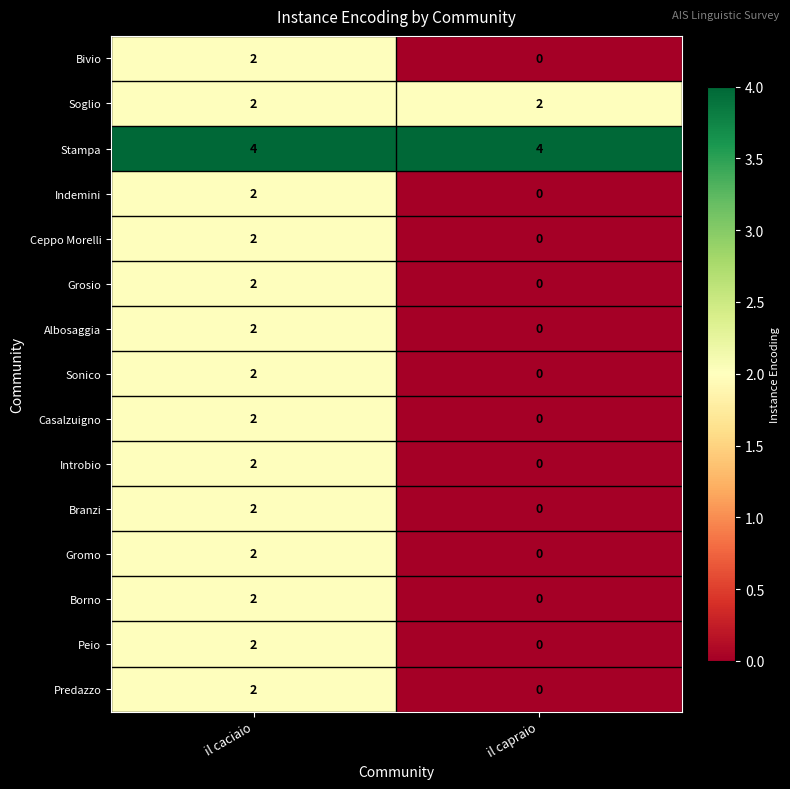

The Gromo series shows 1 at il capraio. True or false?

False